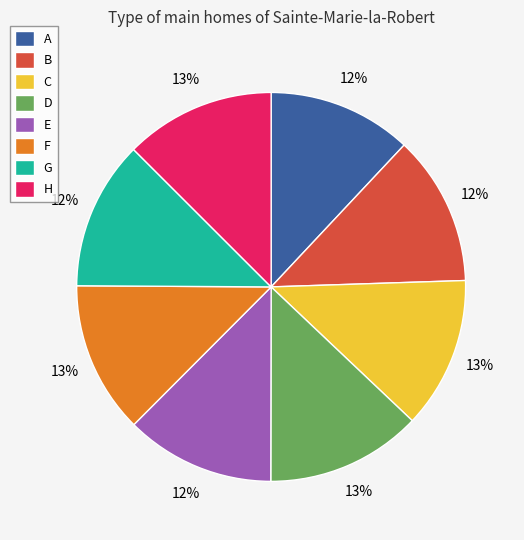

The H slice represents 25% of the pie. True or false?

False